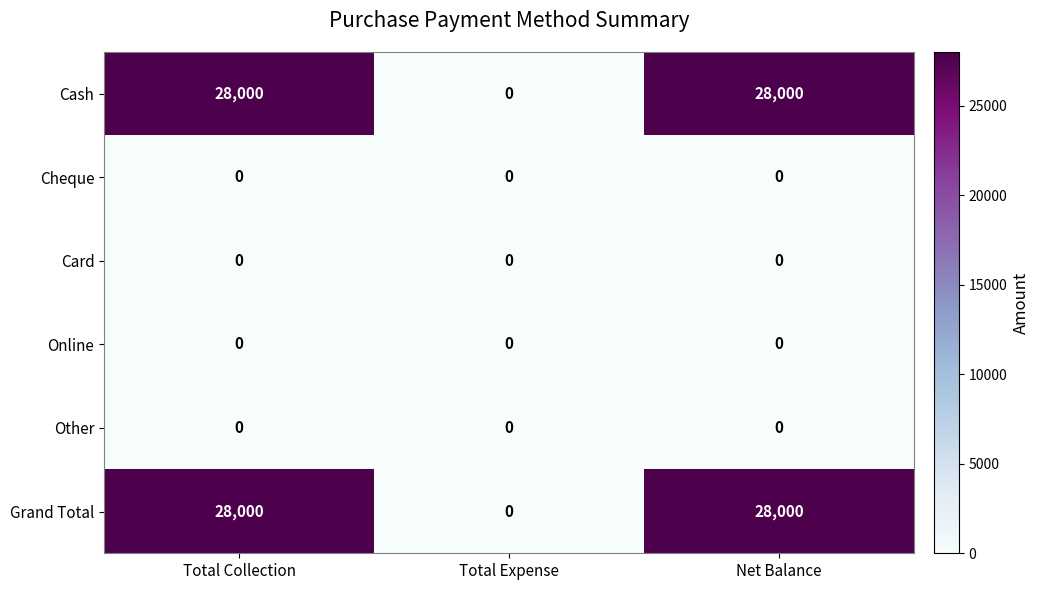

What is the average value of the Grand Total series?

18667